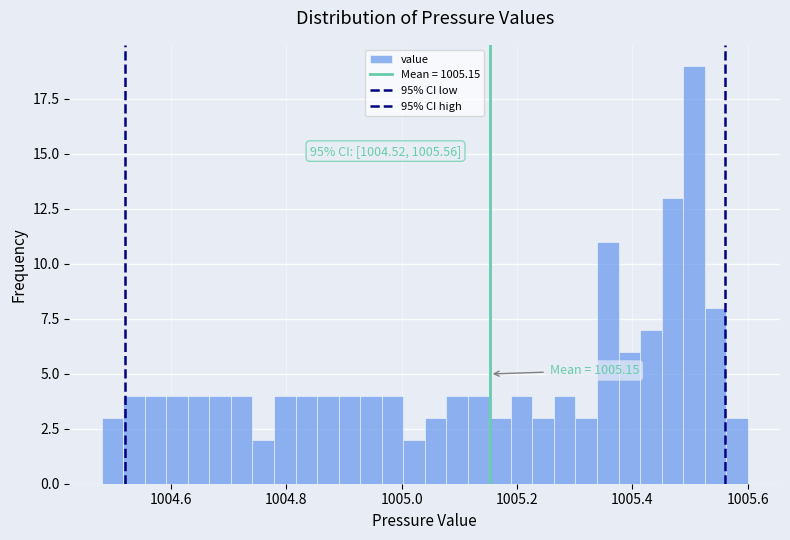

Read against the x-axis, roughly where is the centre of the tallest bar?

1005.50